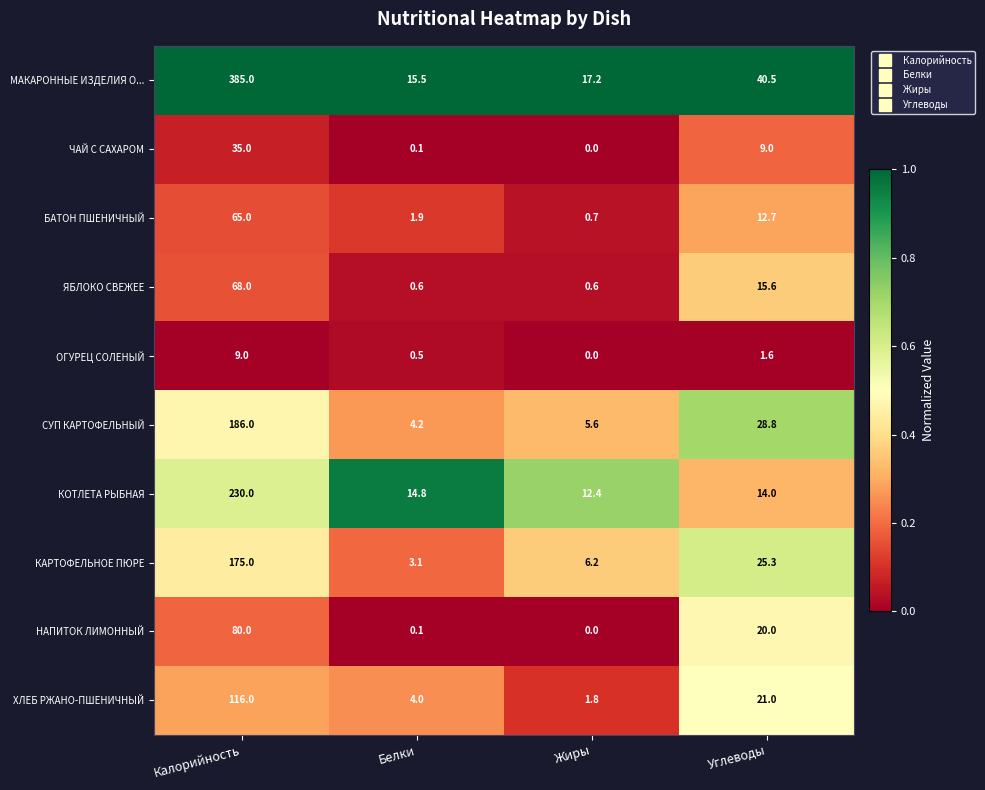

Which series has the largest range (max minus min)?

МАКАРОННЫЕ ИЗДЕЛИЯ О...